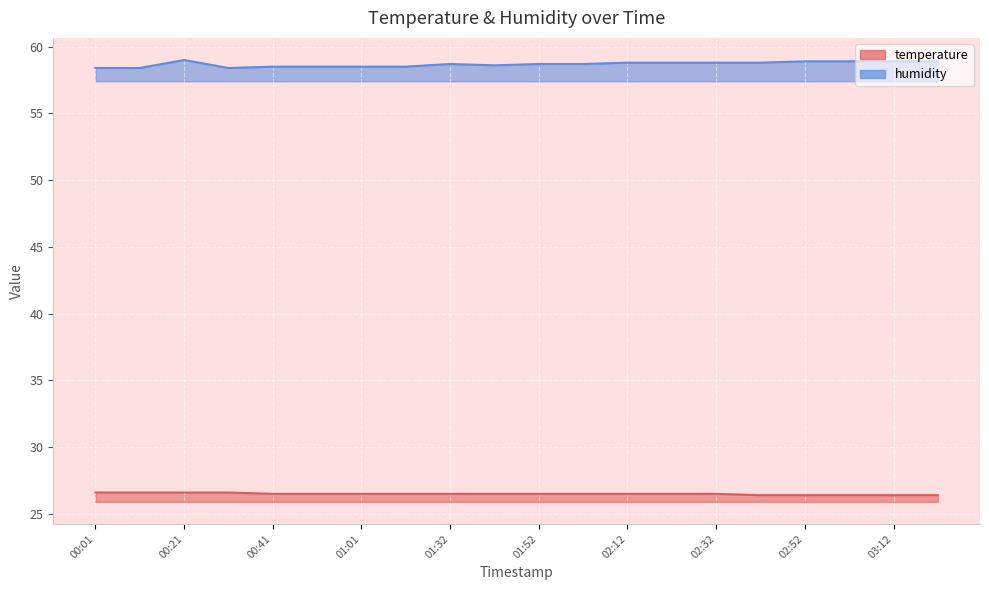

What is the average value of the humidity series?

58.7